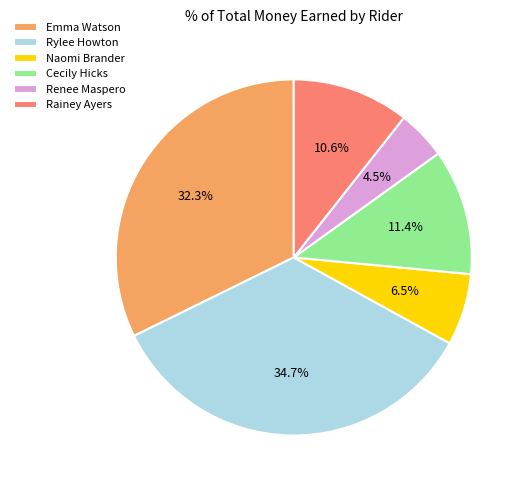

To the nearest percent, what is the combined percentage of Cecily Hicks and Rainey Ayers?

22%